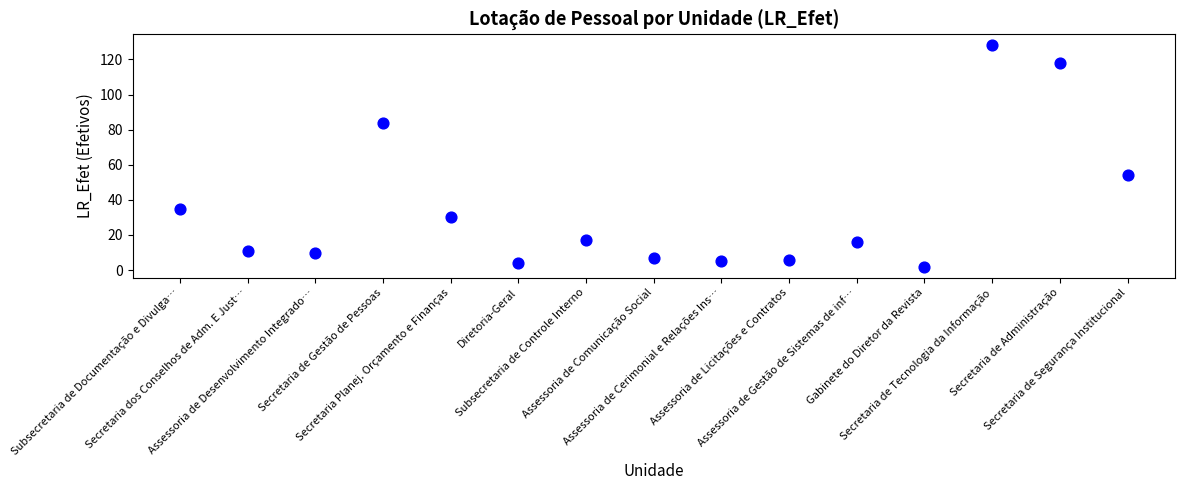

What Y value in the scatter plot is closest to 65?

54